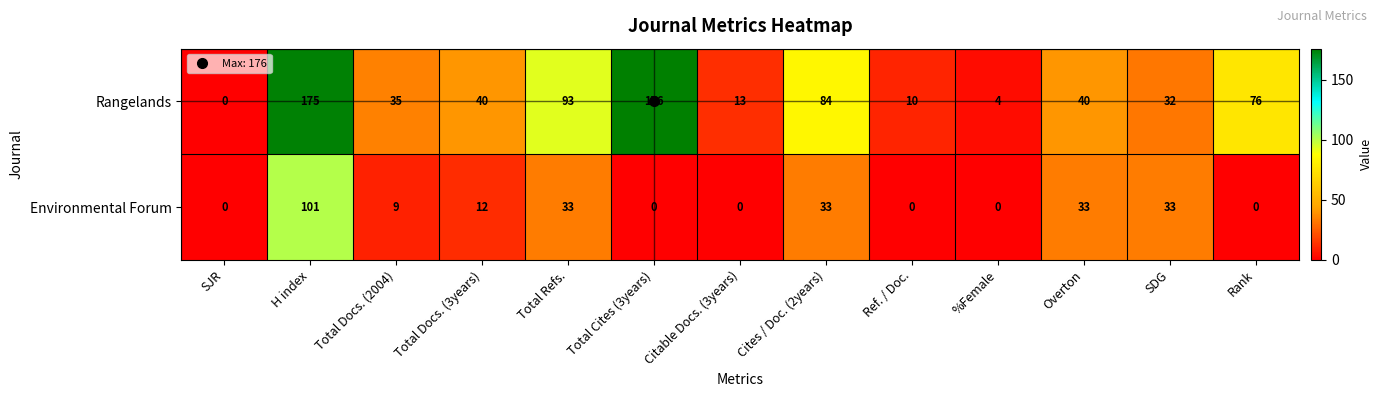

The value of Environmental Forum at Total Docs. (3years) is 12. True or false?

True